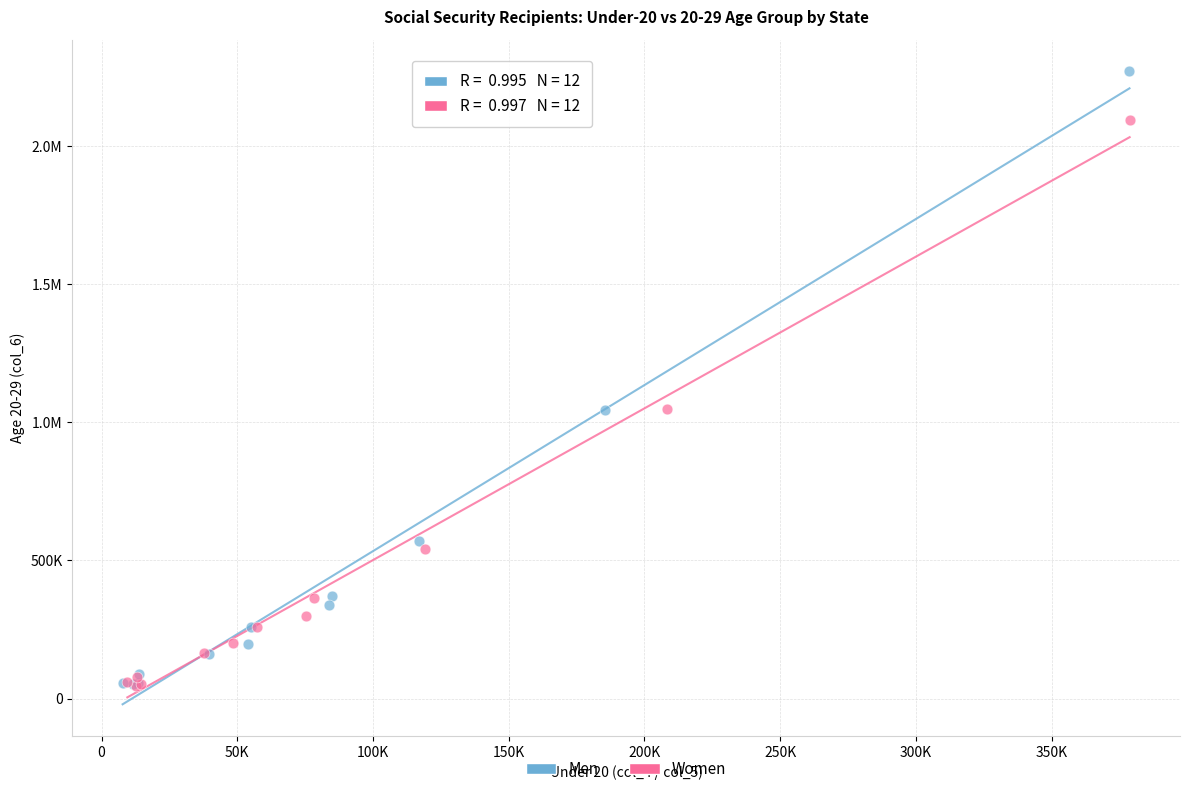

What are all the series names shown in the legend?

Men, Women